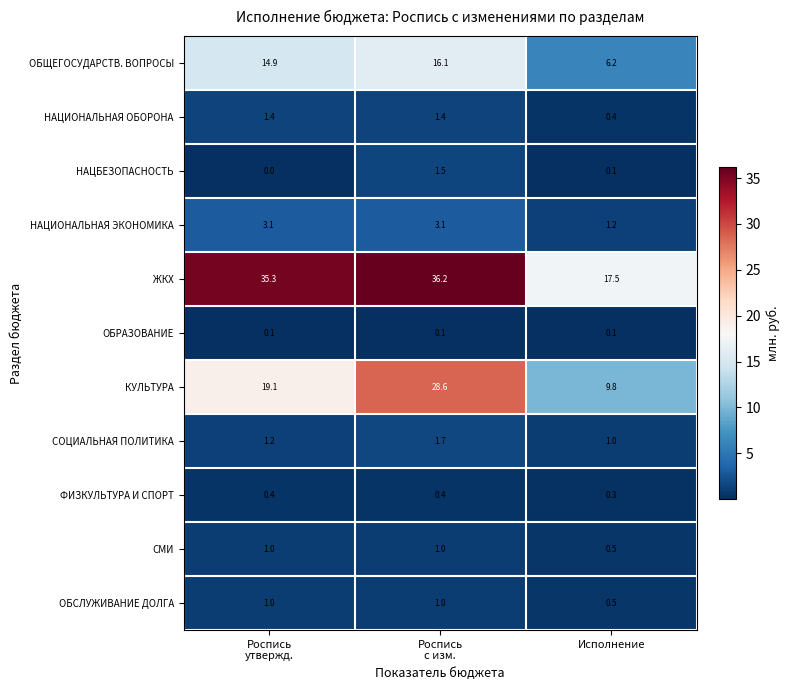

True or false: ОБЩЕГОСУДАРСТВ. ВОПРОСЫ has a value of 6.2 at Исполнение.

True